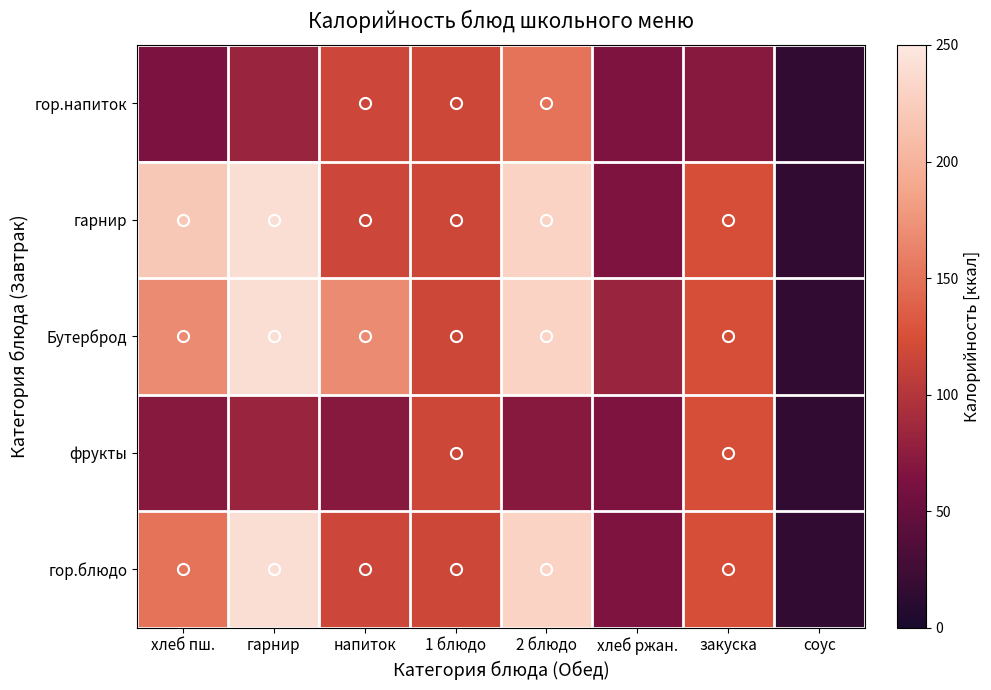

Which has a higher value, хлеб пш. or напиток?

напиток